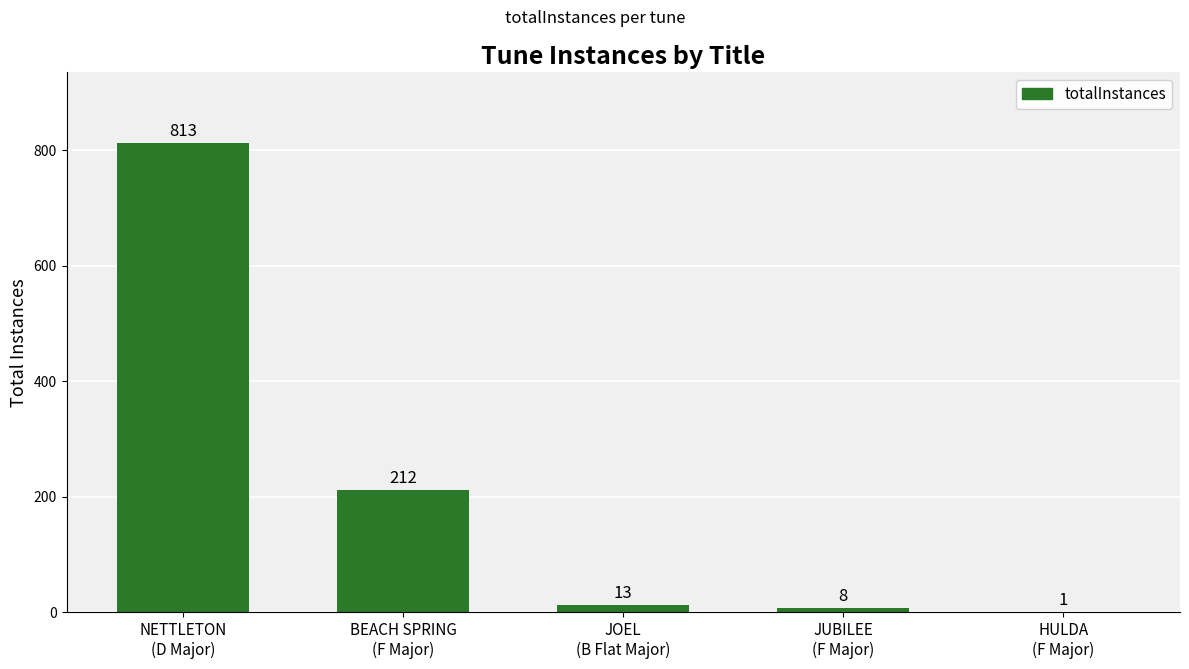

What is the sum of all values?

1047